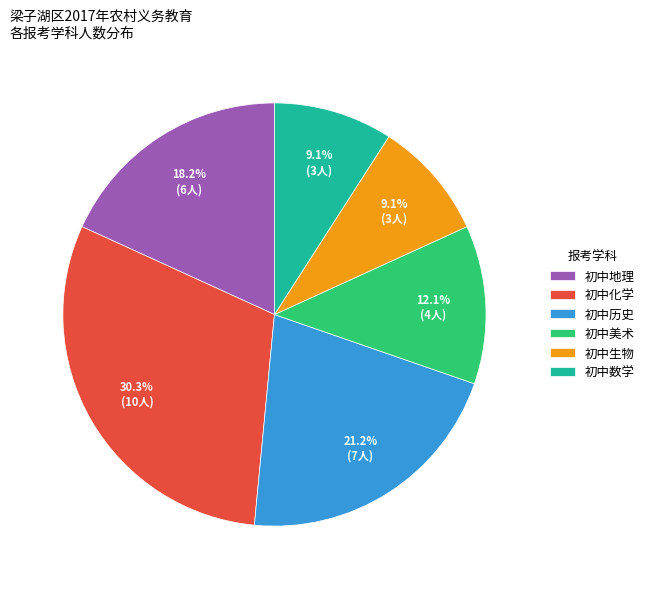

True or false: 初中美术 accounts for 12% of the total.

True